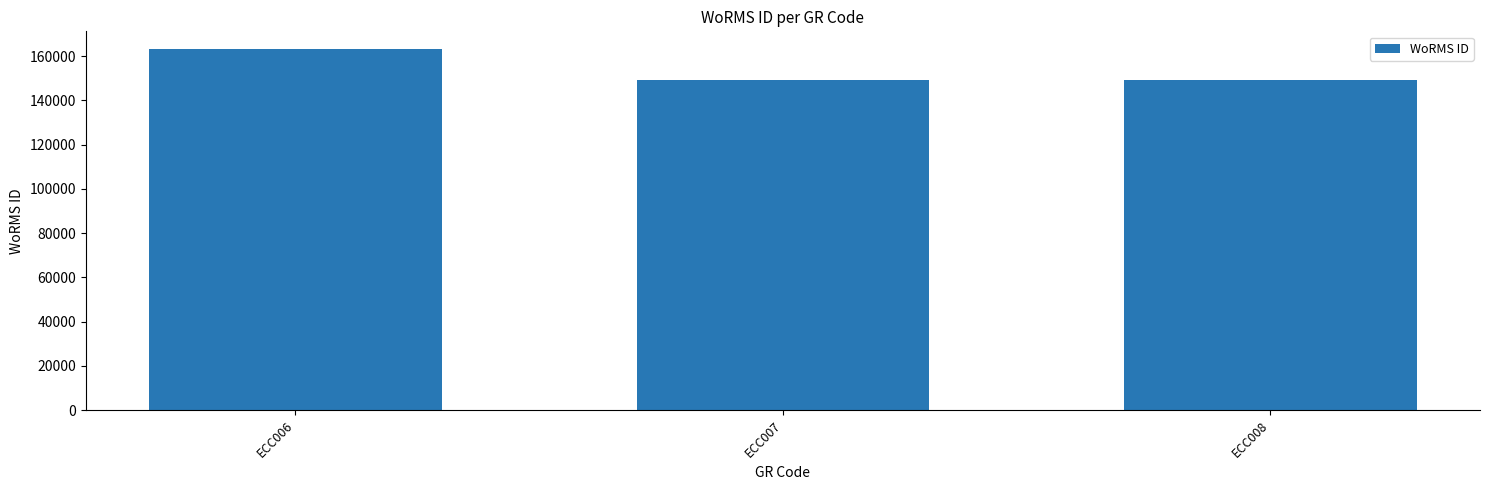

Which category has the highest value across all series?

ECC006